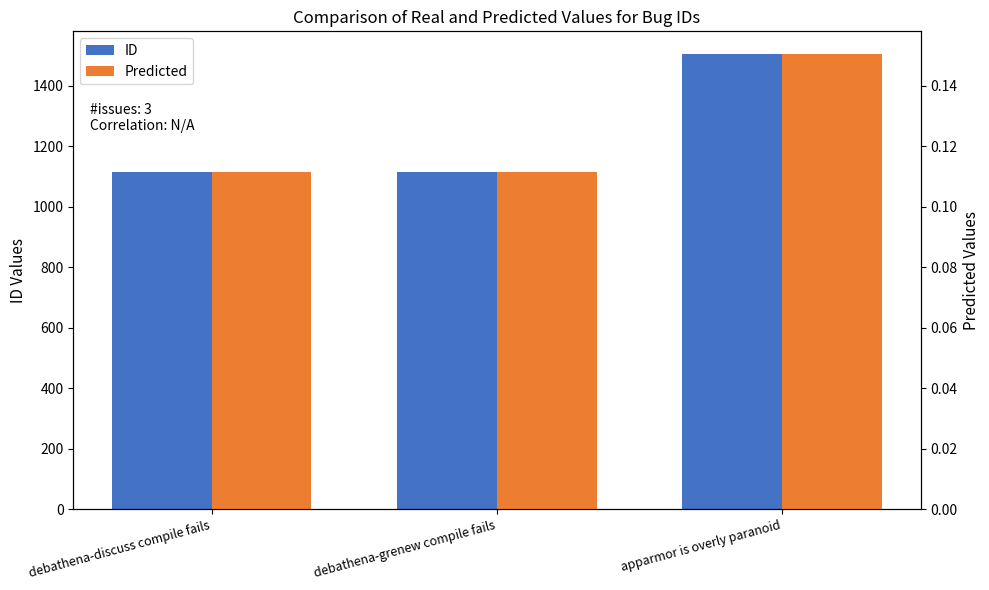

At debathena-grenew compile fails, list the series in order from largest to smallest.

ID, Predicted